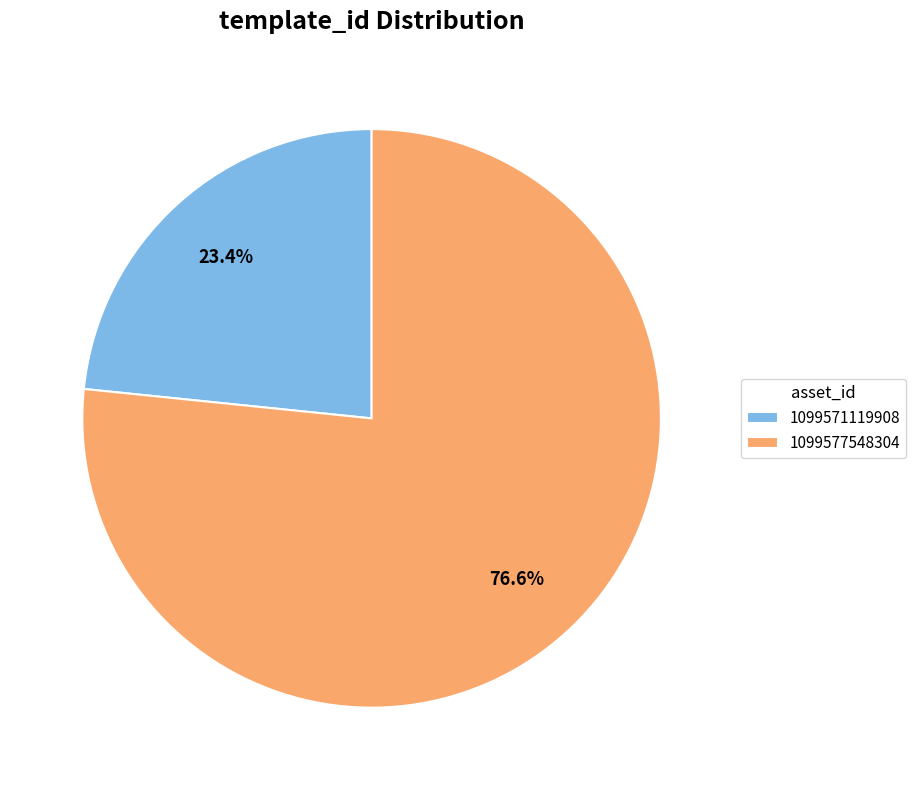

Which has a higher value, 1099577548304 or 1099571119908?

1099577548304